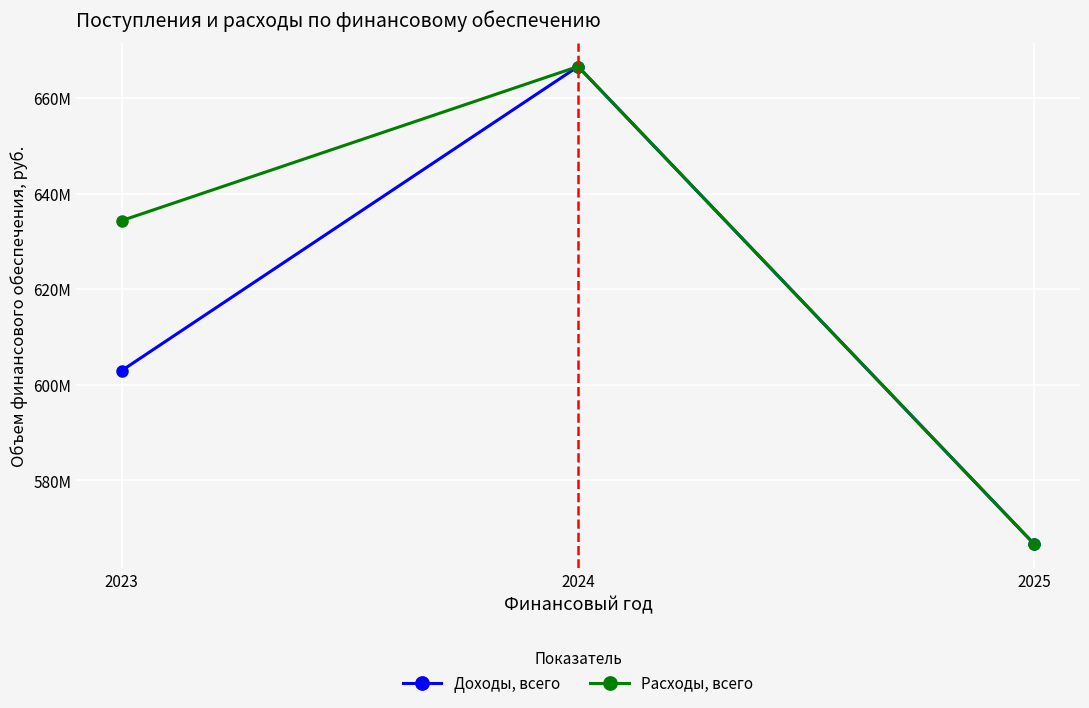

Which has a higher value, 2025 or 2023?

2023